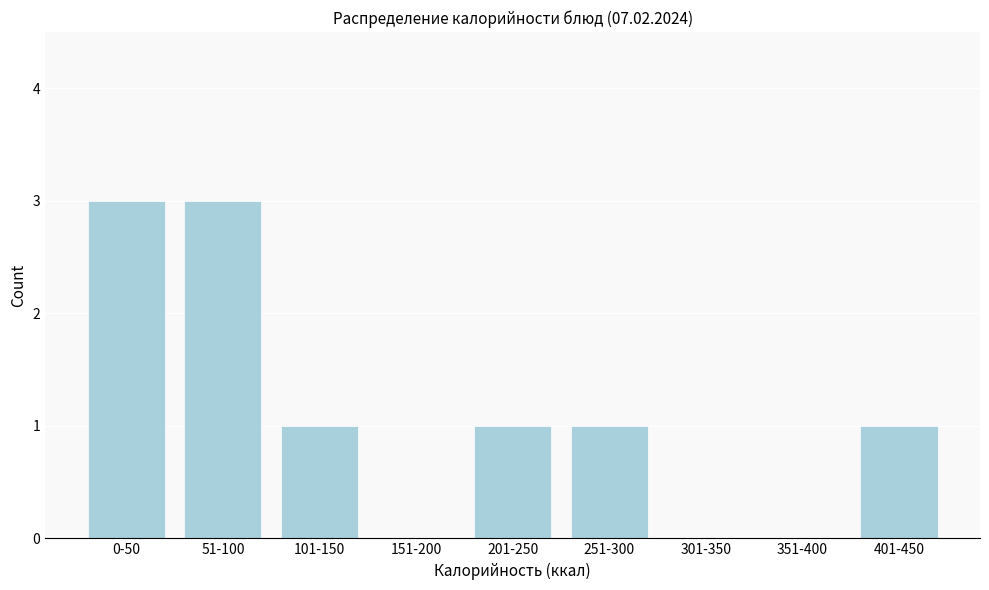

Reading left to right, what are all the values shown in this chart?

0-50=3	51-100=3	101-150=1	151-200=0	201-250=1	251-300=1	301-350=0	351-400=0	401-450=1